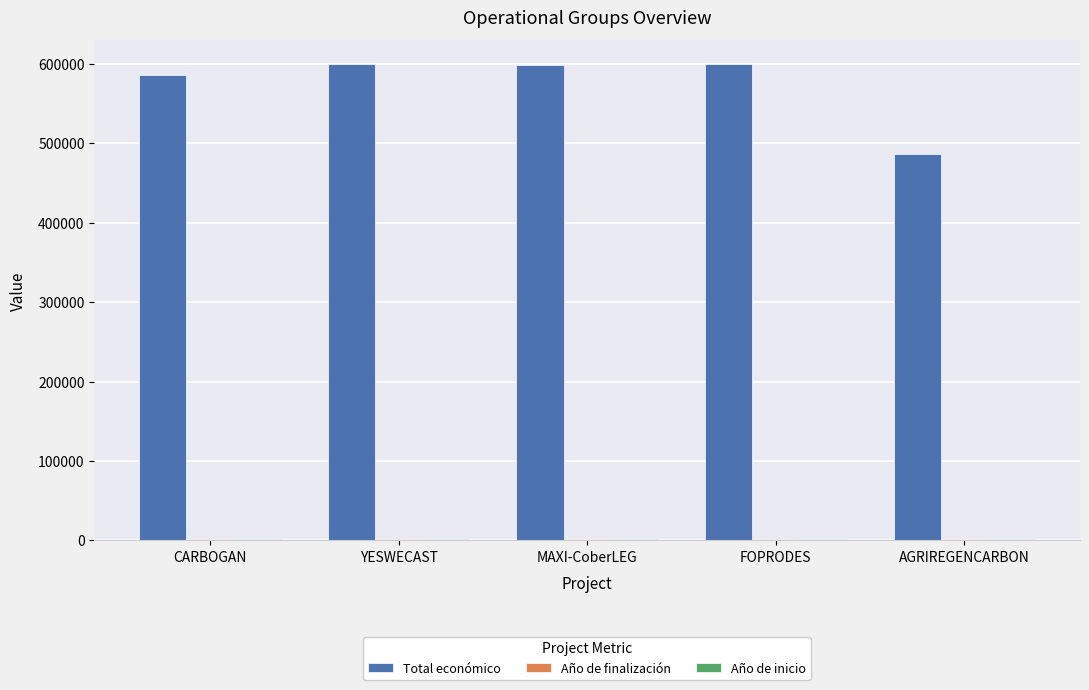

At which label is Total económico closest to 543274?

CARBOGAN